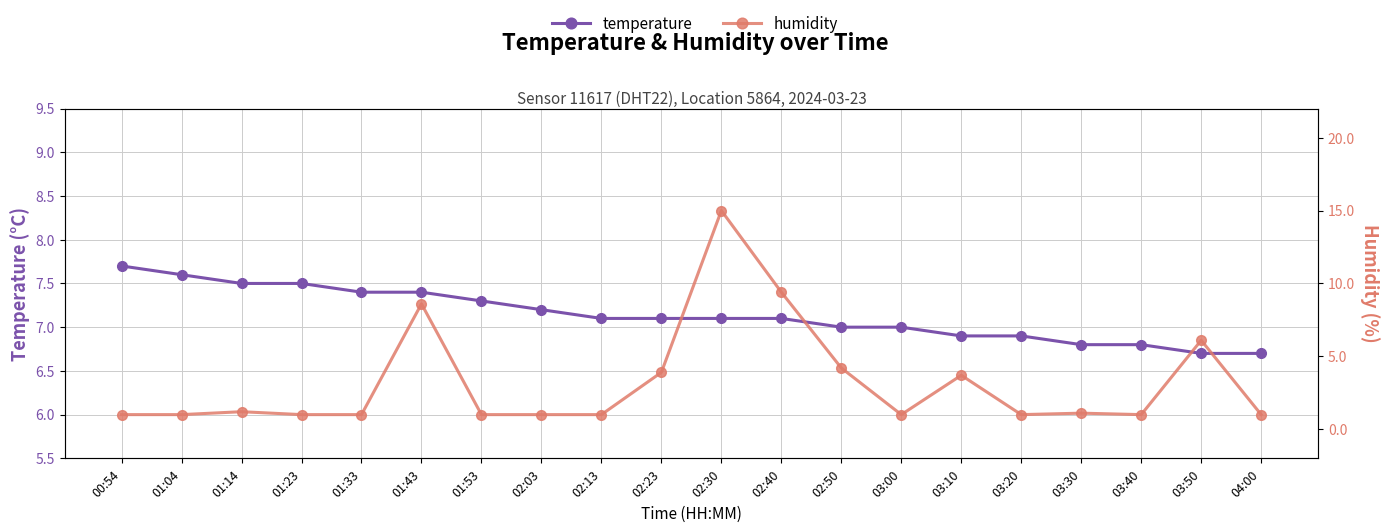

What is the highest value of the humidity series?

15.0